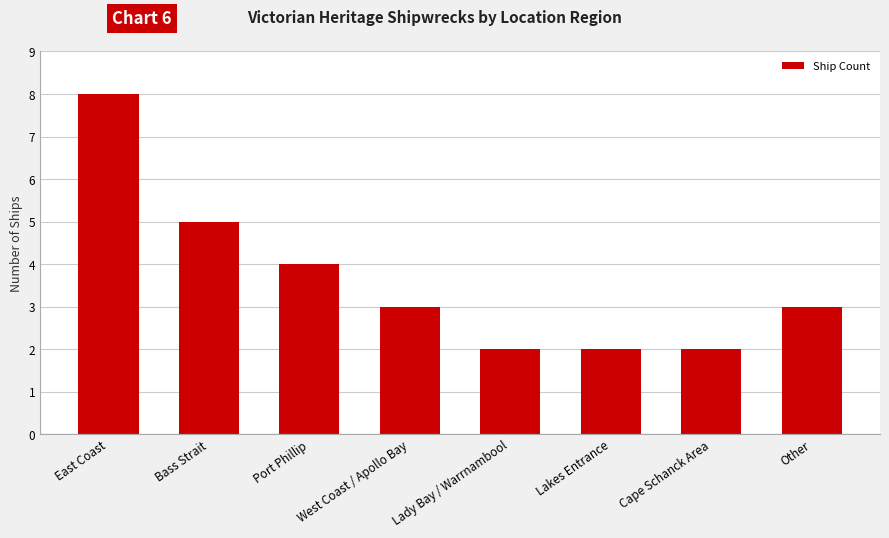

Reading right to left, what are all the values shown in this chart?

3	2	2	2	3	4	5	8